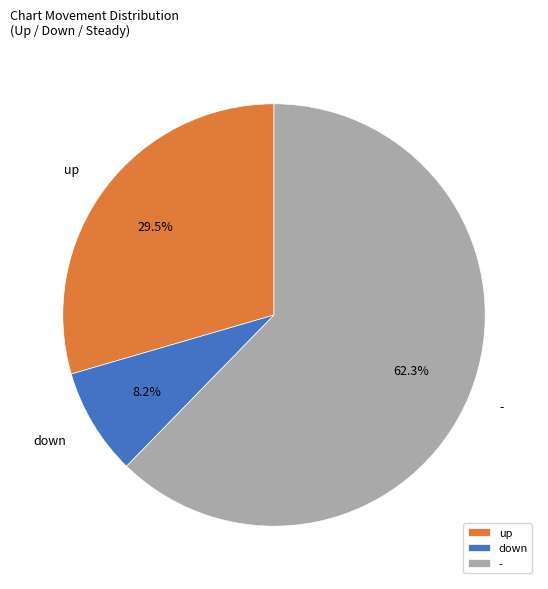

Does - account for over 50% of the chart?

Yes